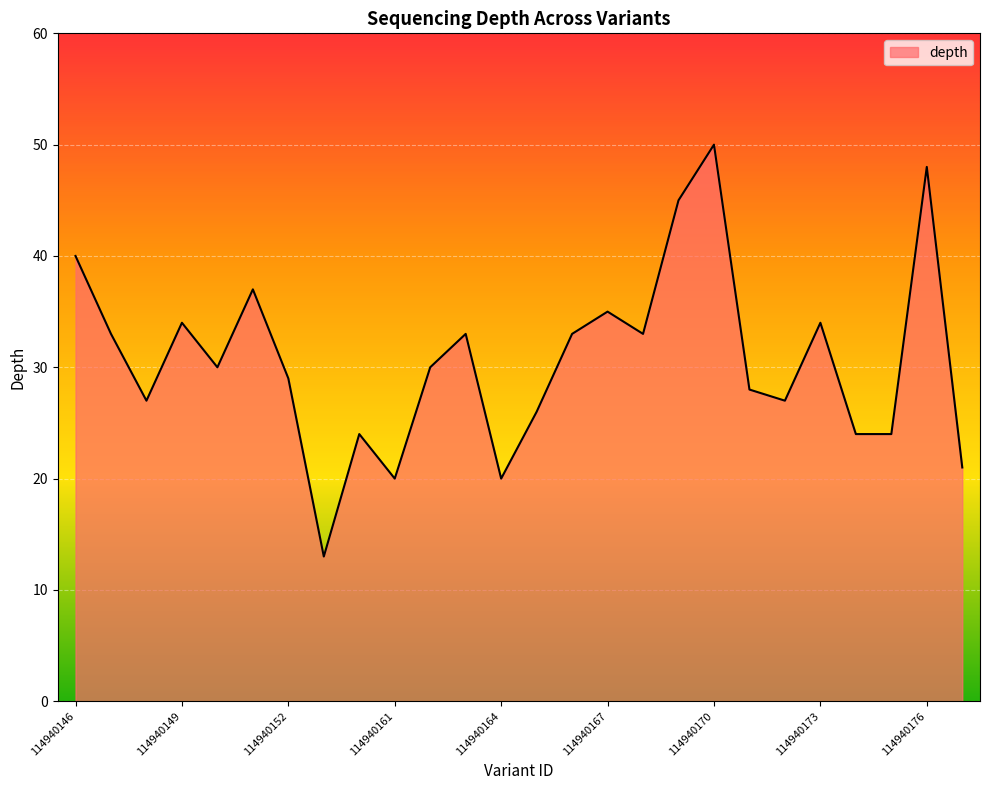

What is the difference between the maximum and minimum values?

37